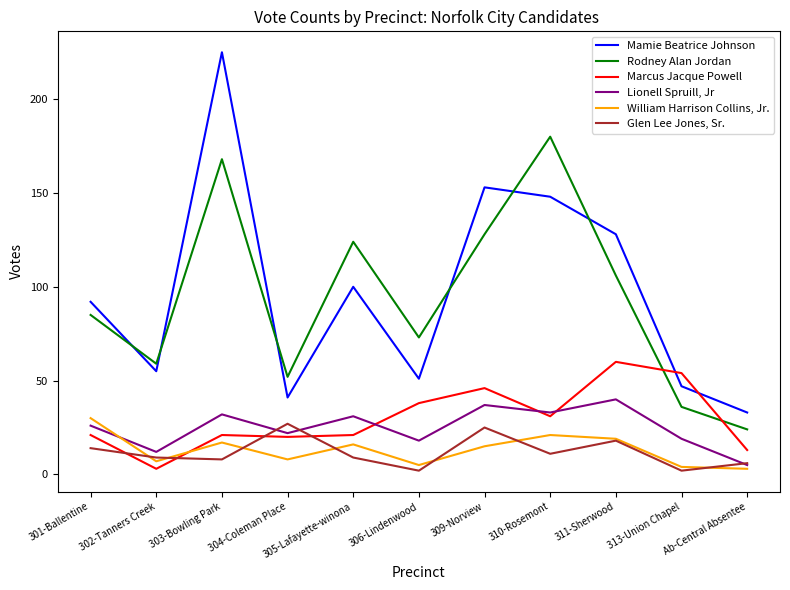

What is the difference between the maximum and minimum values in the Marcus Jacque Powell series?

57